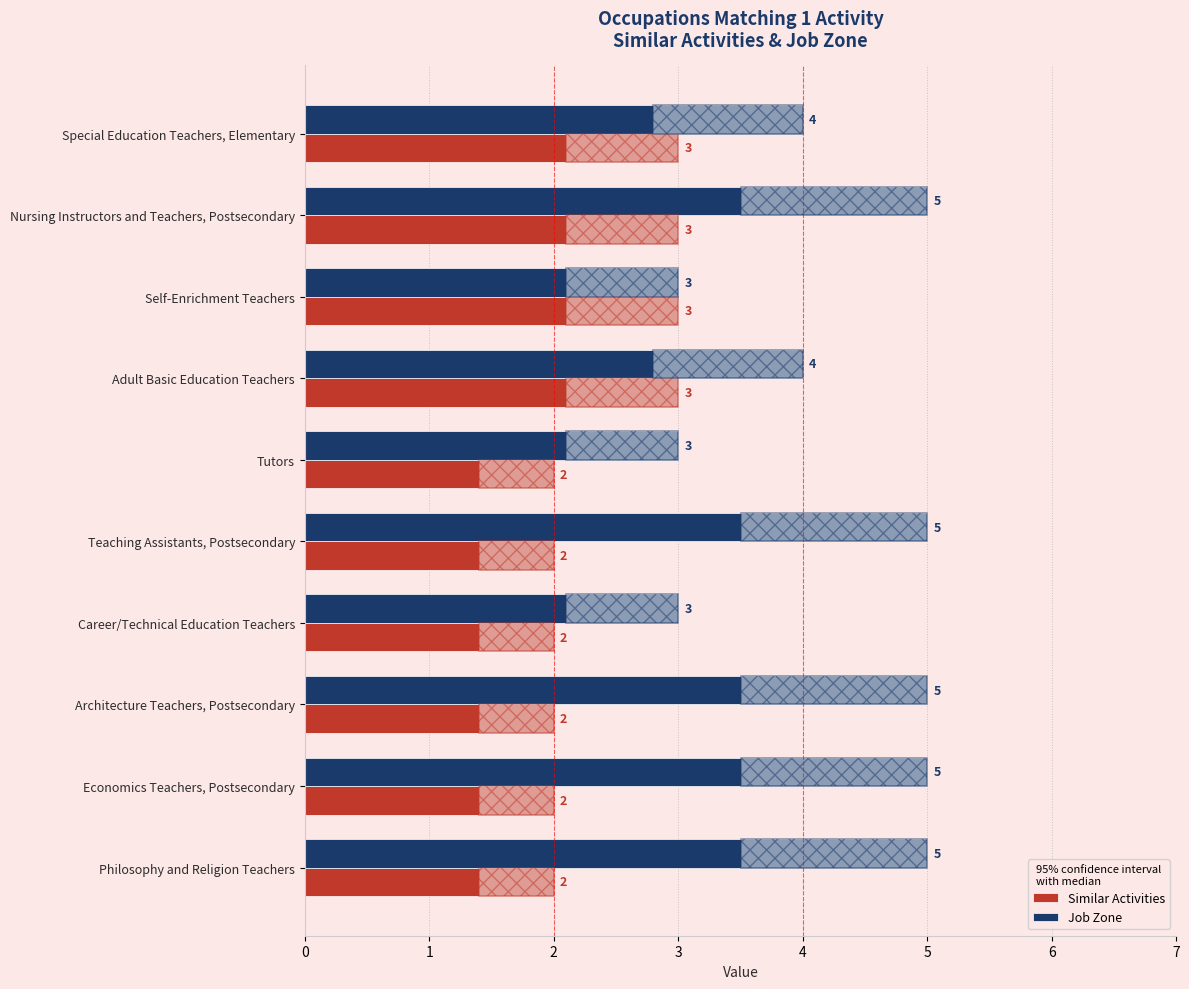

At which category is the sum across all series the highest?

Nursing Instructors and Teachers, Postsecondary